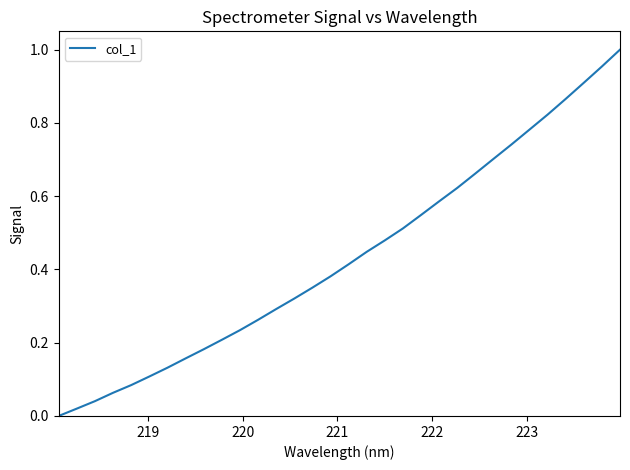

How many lines are shown in the chart?

1